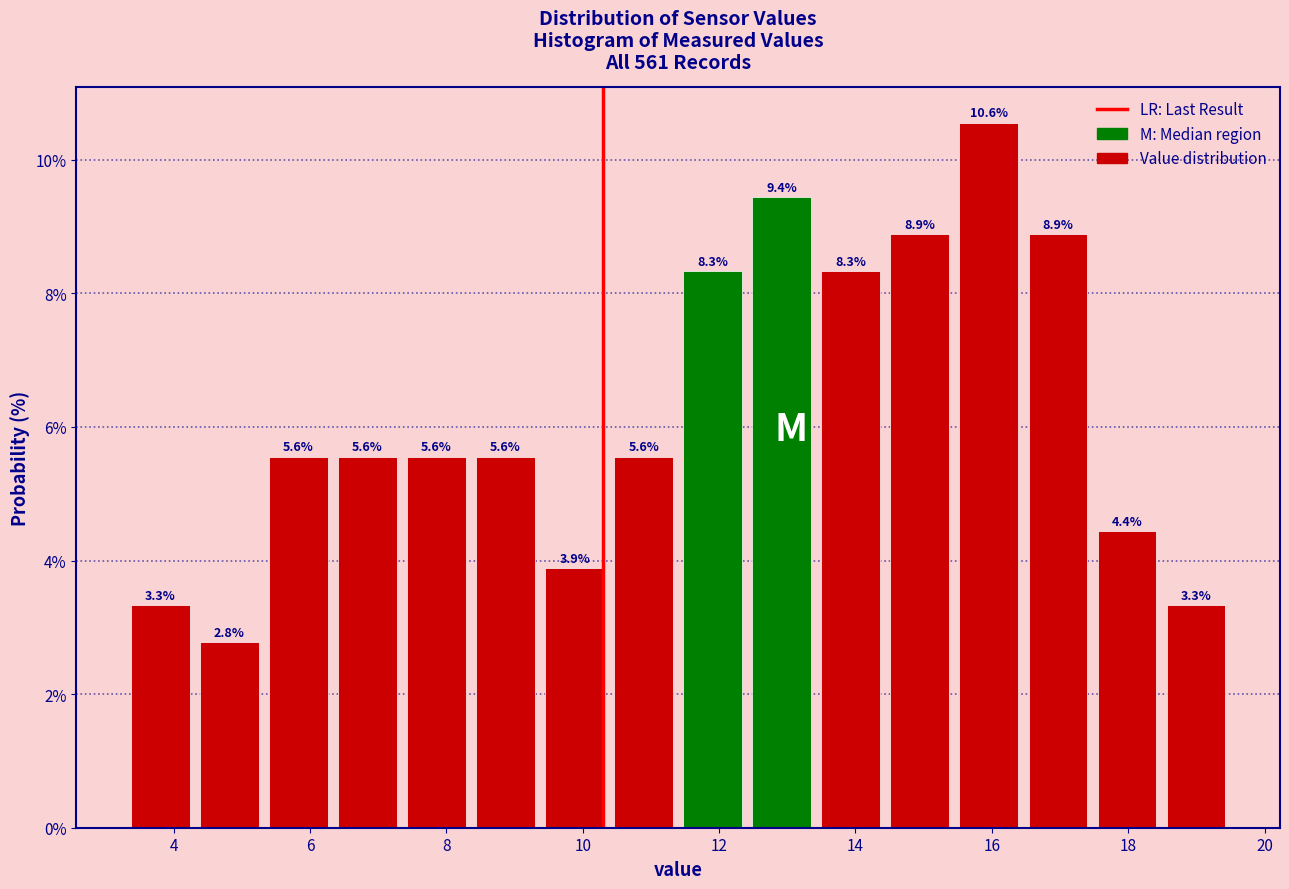

Reading left to right, list every bar in this chart as the range it spans on the x-axis followed by its height. The bar edges are not printed on the chart, so give them approximately, as read against the axis.

3.4 to 4.4: 3.3
4.4 to 5.4: 2.8
5.4 to 6.4: 5.6
6.4 to 7.4: 5.6
7.4 to 8.4: 5.6
8.4 to 9.4: 5.6
9.4 to 10.4: 3.9
10.4 to 11.4: 5.6
11.4 to 12.4: 8.3
12.4 to 13.4: 9.4
13.4 to 14.4: 8.3
14.4 to 15.4: 8.9
15.4 to 16.4: 10.6
16.4 to 17.4: 8.9
17.4 to 18.4: 4.4
18.4 to 19.6: 3.3